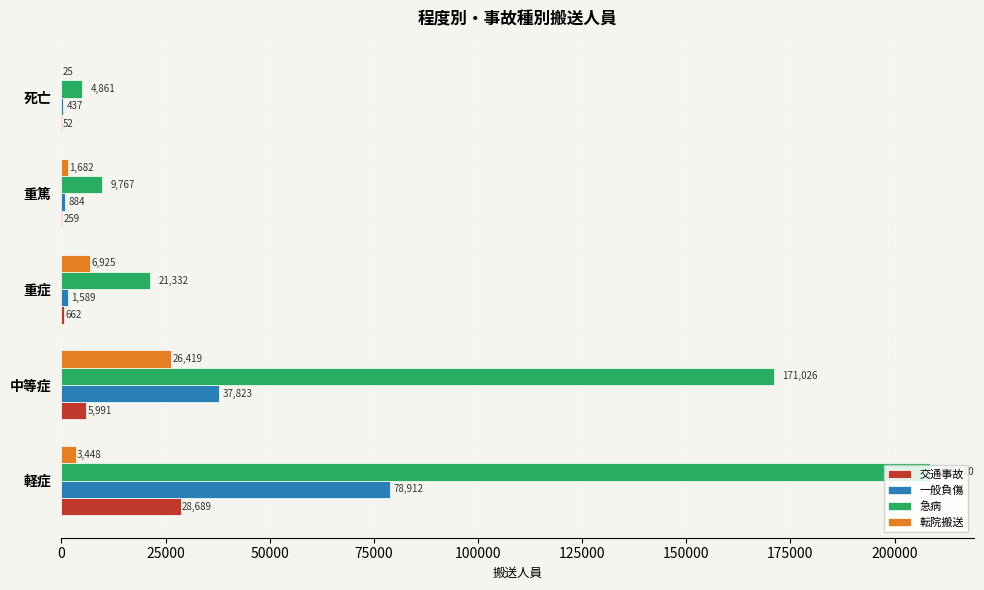

What is the sum of all 一般負傷 values?

119645